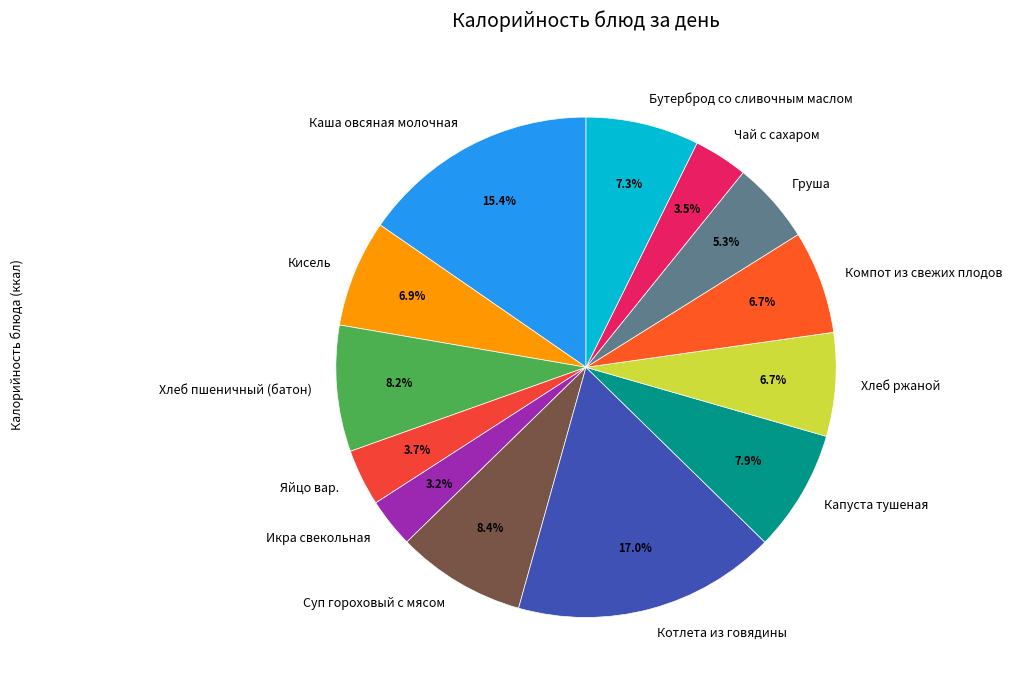

How many segments does this pie chart have?

13